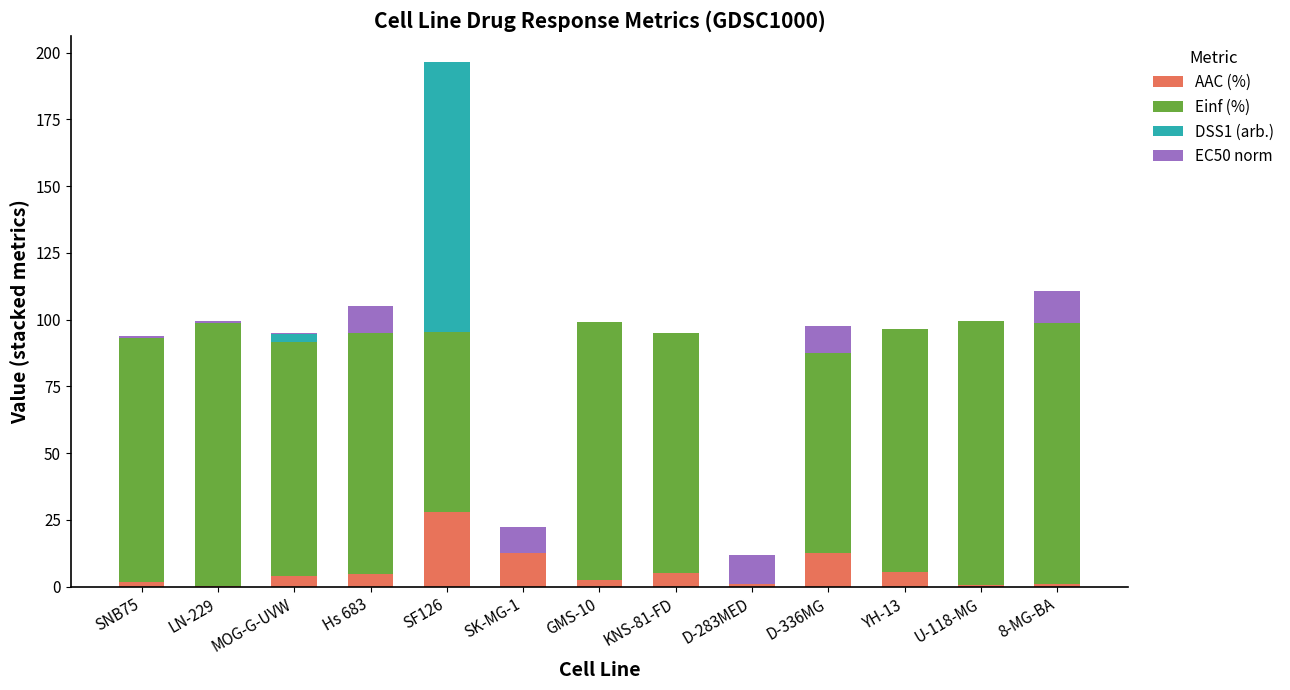

What is the total value across all series at Hs 683?

105.1